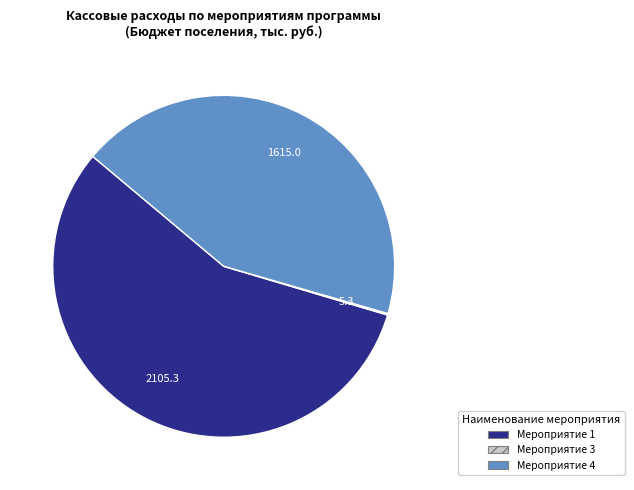

Which category has the biggest portion of the pie?

Мероприятие 1